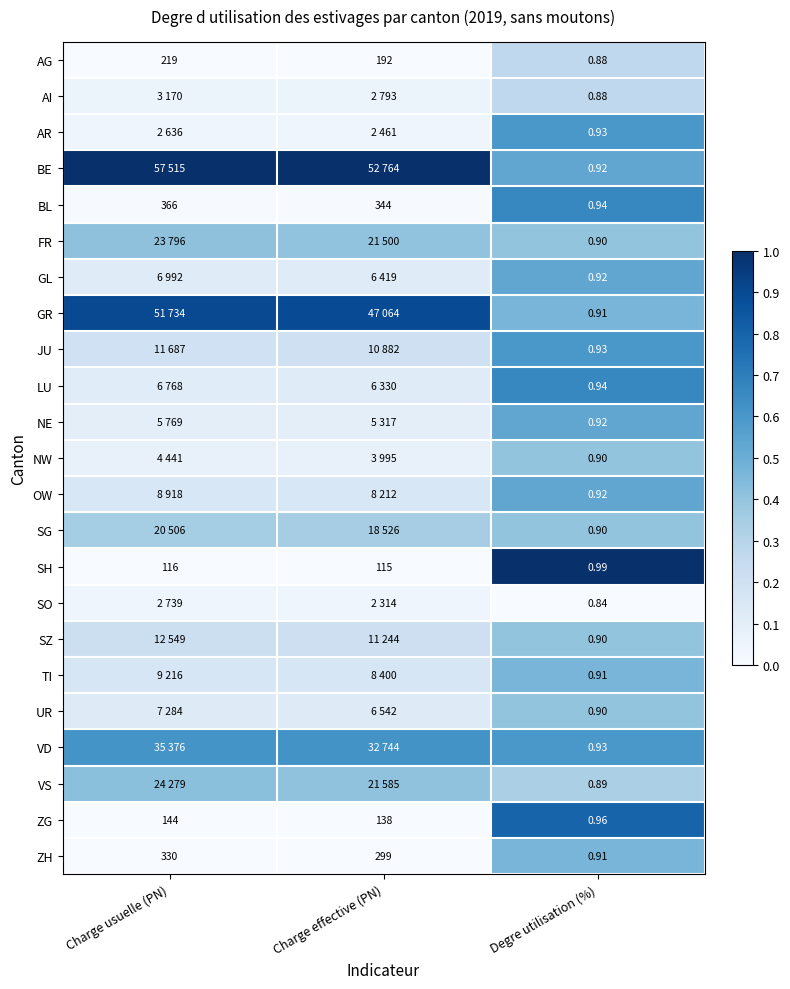

At which label does ZH reach its minimum?

Degre utilisation (%)